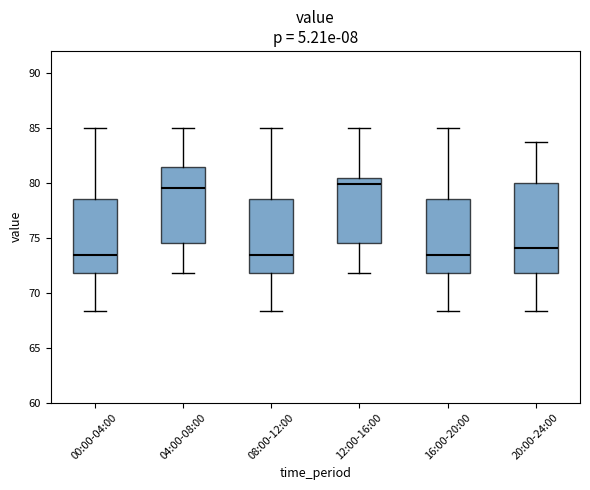

Reading left to right, read every box against the y-axis: the position of its median line, the range the box covers, and the ends of its whiskers. The values are not printed on the chart, so give them approximately, as read against the axis.

00:00-04:00: median 73.5, box 72.0 to 78.5, whiskers 68.5 to 85.0
04:00-08:00: median 79.5, box 74.5 to 81.5, whiskers 72.0 to 85.0
08:00-12:00: median 73.5, box 72.0 to 78.5, whiskers 68.5 to 85.0
12:00-16:00: median 80.0, box 74.5 to 80.5, whiskers 72.0 to 85.0
16:00-20:00: median 73.5, box 72.0 to 78.5, whiskers 68.5 to 85.0
20:00-24:00: median 74.0, box 72.0 to 80.0, whiskers 68.5 to 83.5